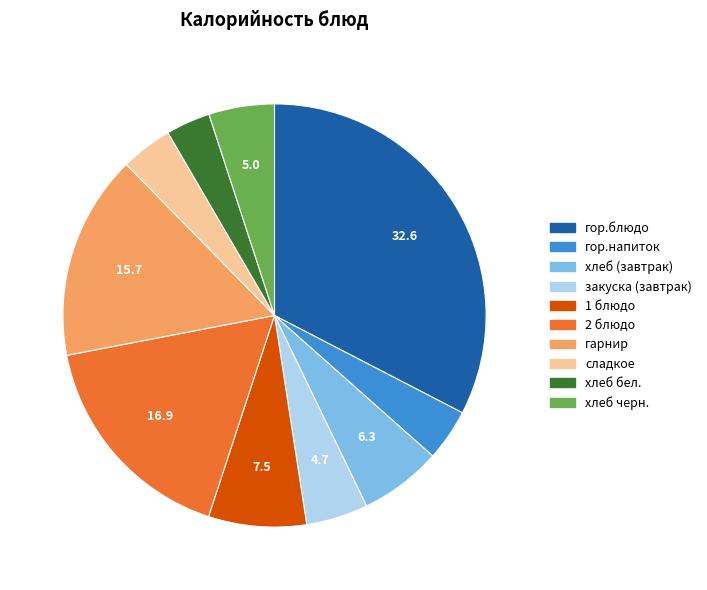

Does хлеб черн. represent more than half of the total?

No